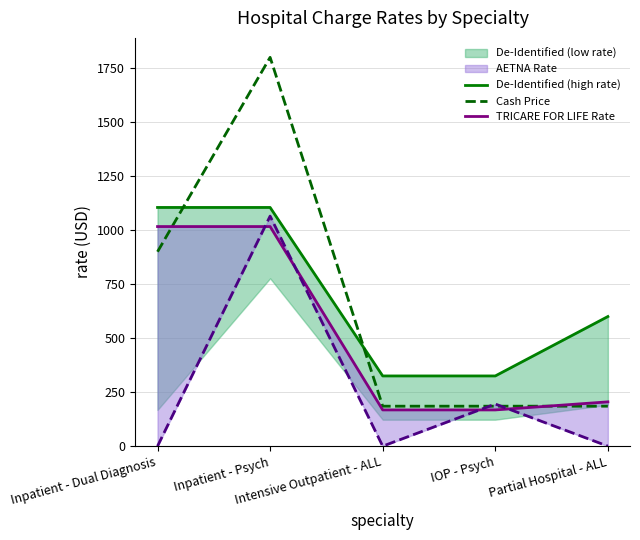

True or false: TRICARE FOR LIFE Rate has a value of 167.7 at Intensive Outpatient - ALL.

True